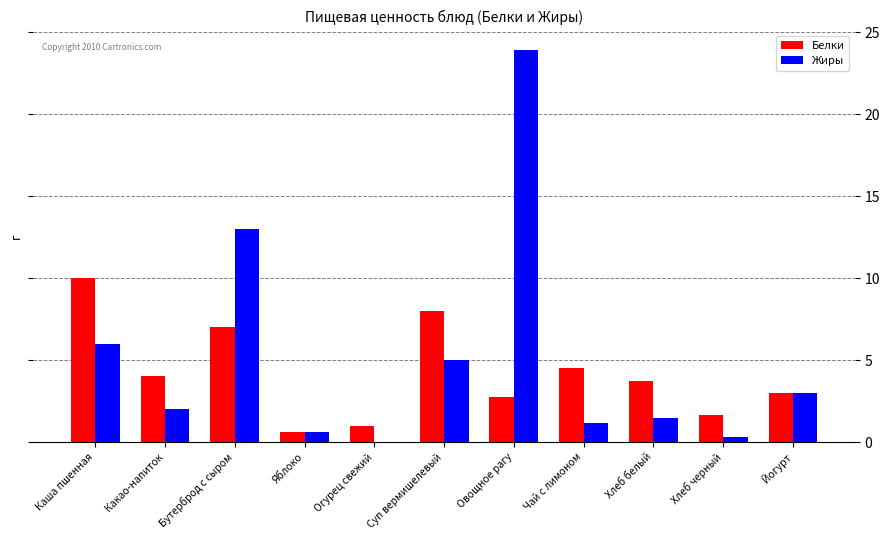

At which category is the sum across all series the highest?

Овощное рагу